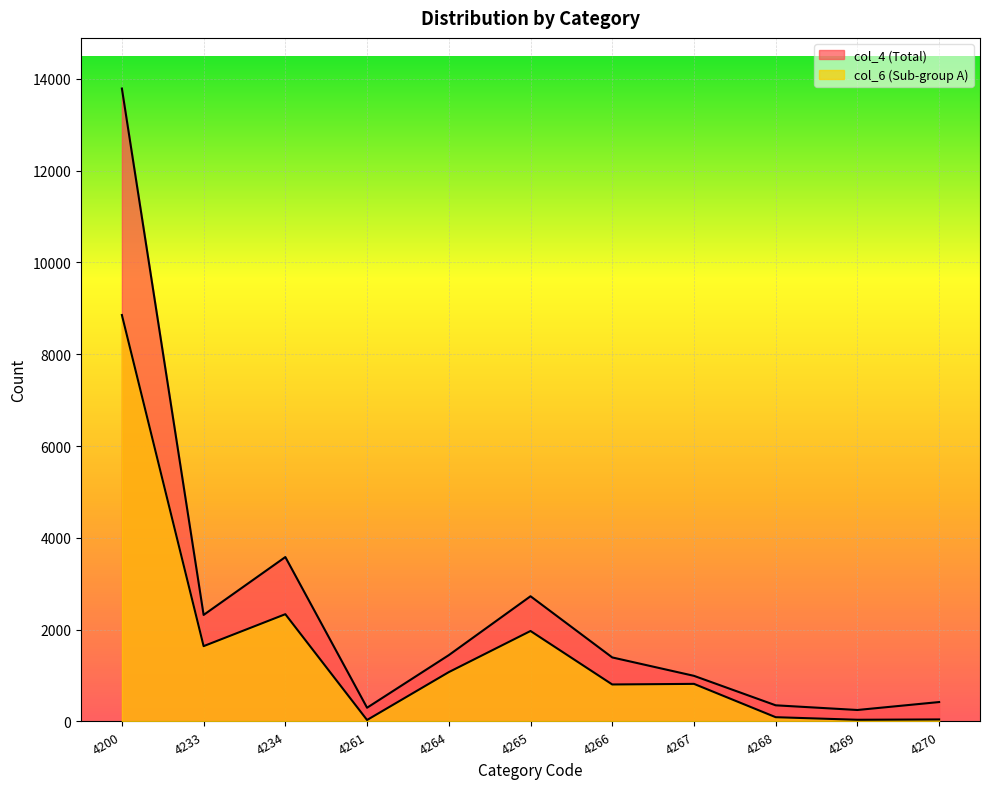

List the series in order of their overall mean, highest first.

col_4 (Total), col_6 (Sub-group A)